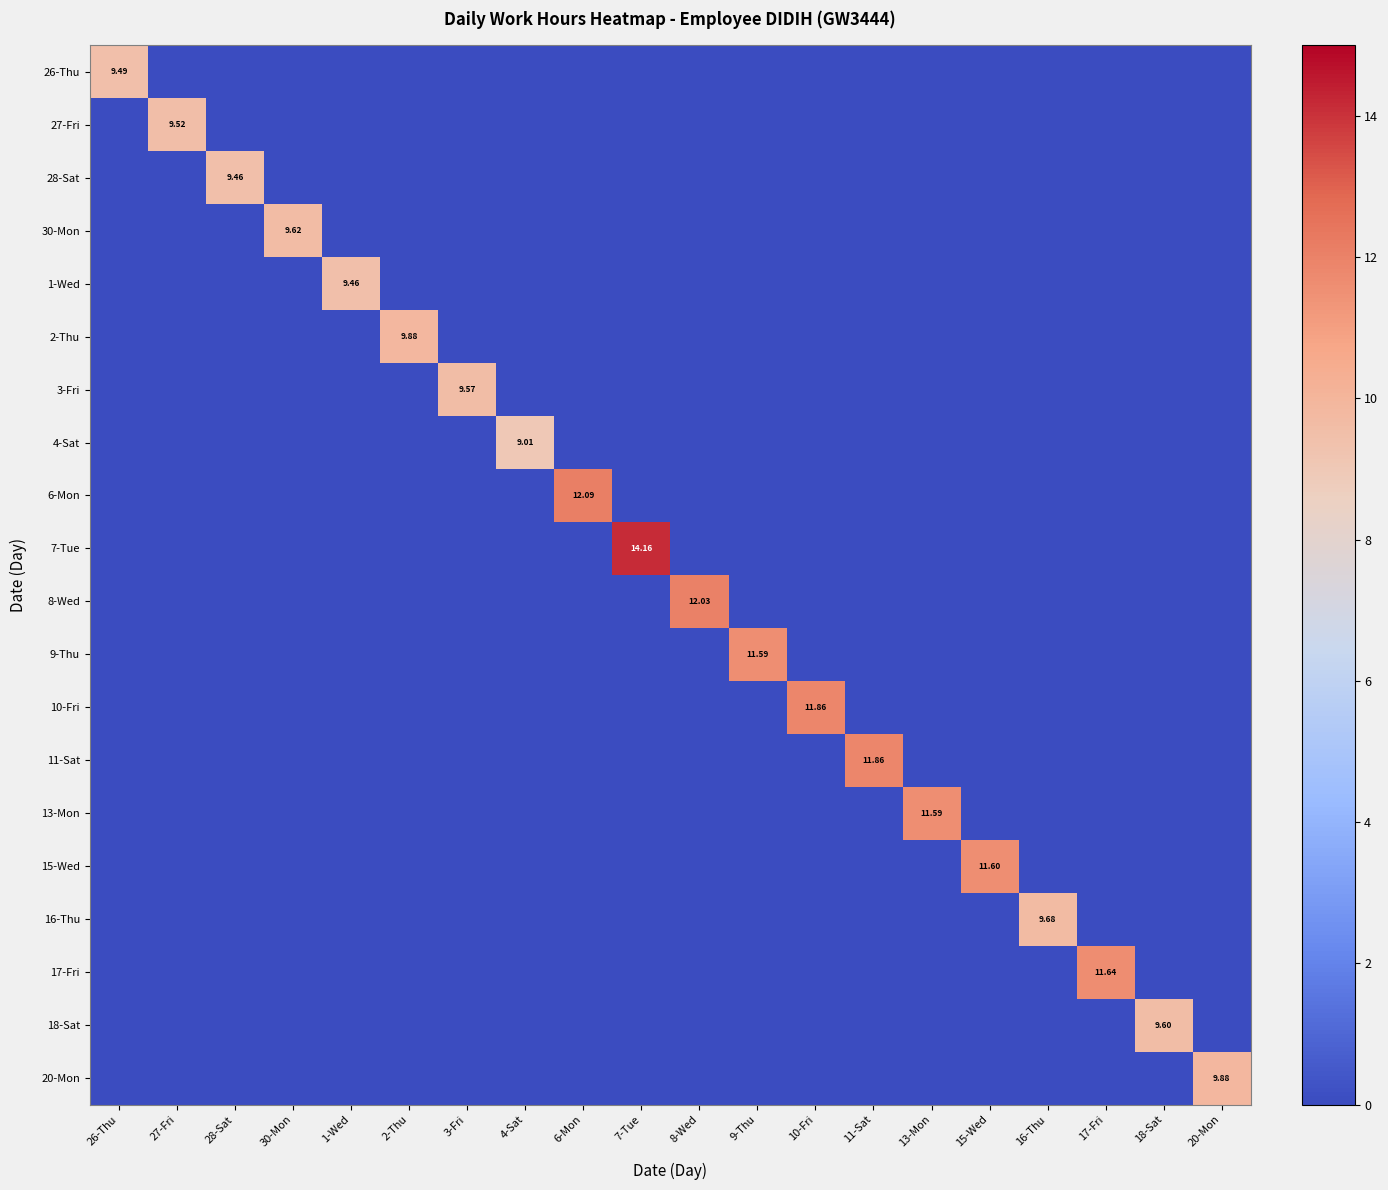

List the labels in order of 3-Fri value, largest first.

3-Fri, 26-Thu, 27-Fri, 28-Sat, 30-Mon, 1-Wed, 2-Thu, 4-Sat, 6-Mon, 7-Tue, 8-Wed, 9-Thu, 10-Fri, 11-Sat, 13-Mon, 15-Wed, 16-Thu, 17-Fri, 18-Sat, 20-Mon